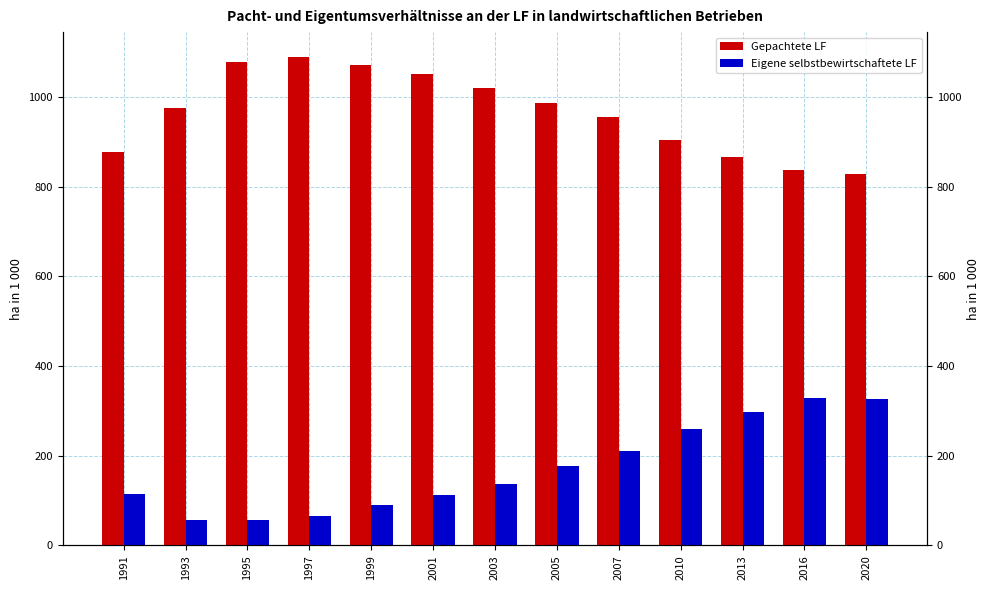

Which series has the largest total across all categories?

Gepachtete LF